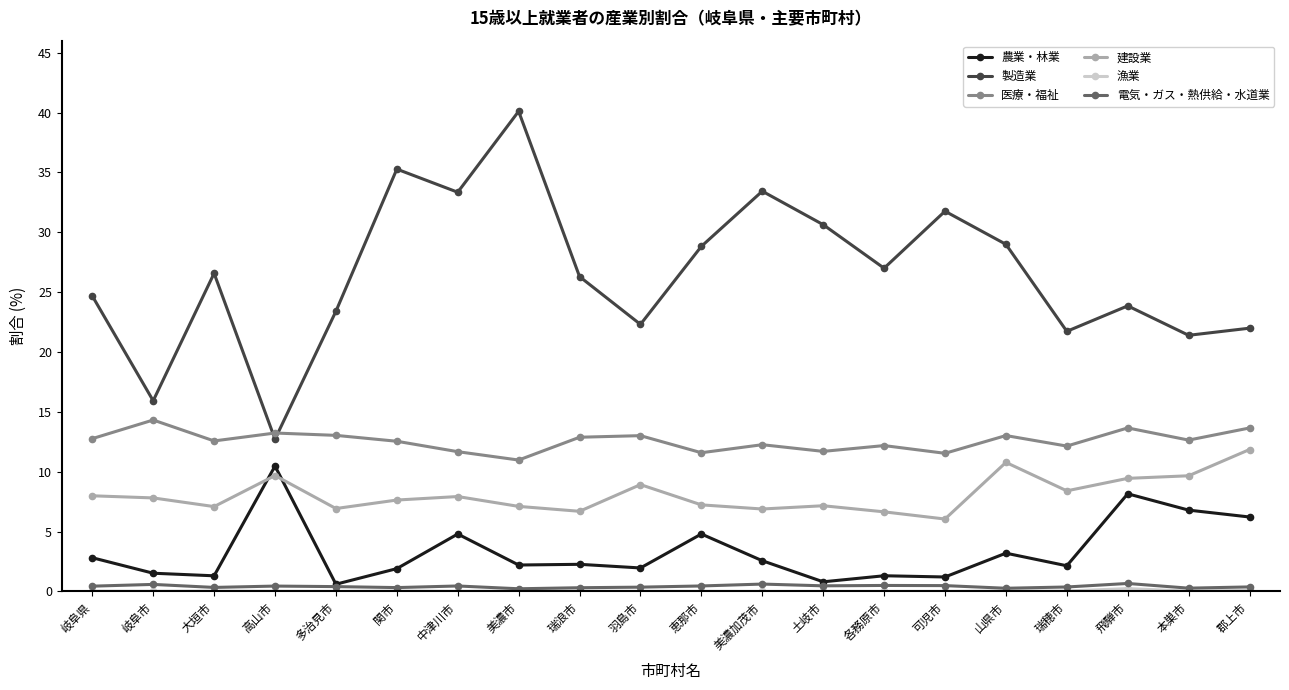

True or false: 製造業 and 農業・林業 intersect in this chart.

False